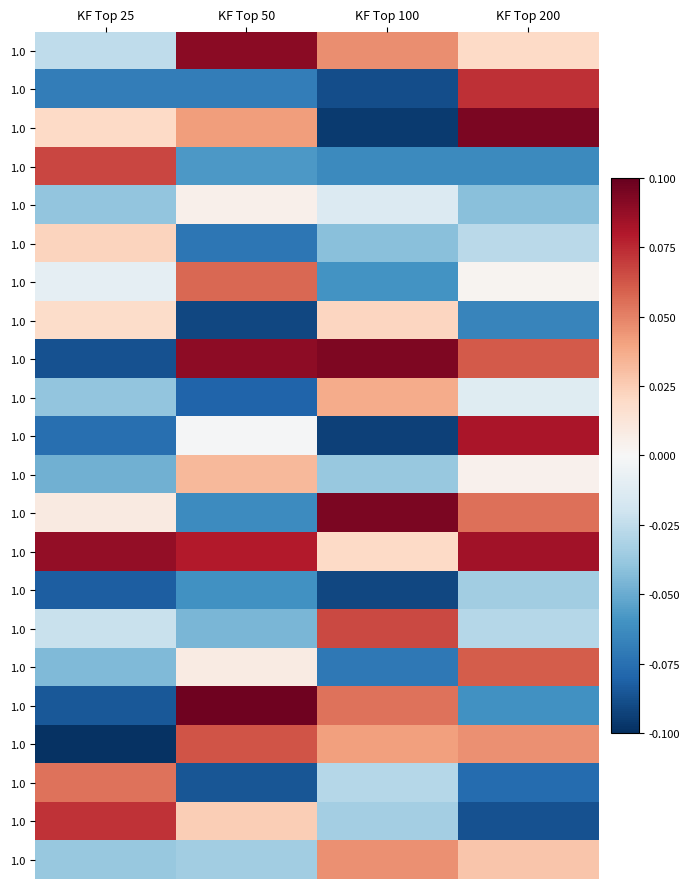

Which category has the highest value across all series?

KF Top 50